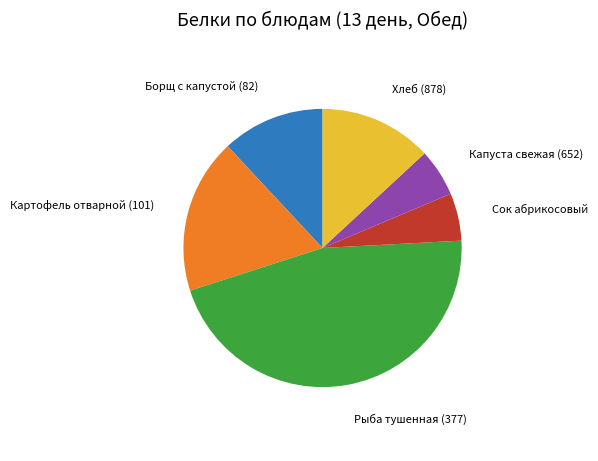

Approximately how many times larger is the value at Капуста свежая (652) compared to Борщ с капустой (82)?

0.5